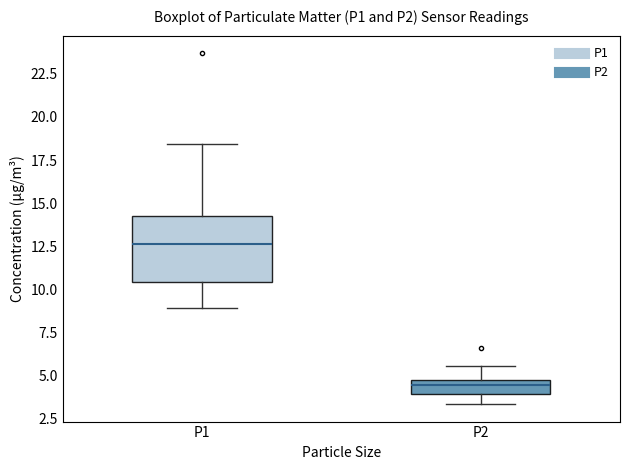

Where does the upper whisker of the box for P2 end on the y-axis? The values are not printed on the chart, so give them approximately, as read against the axis.

5.5